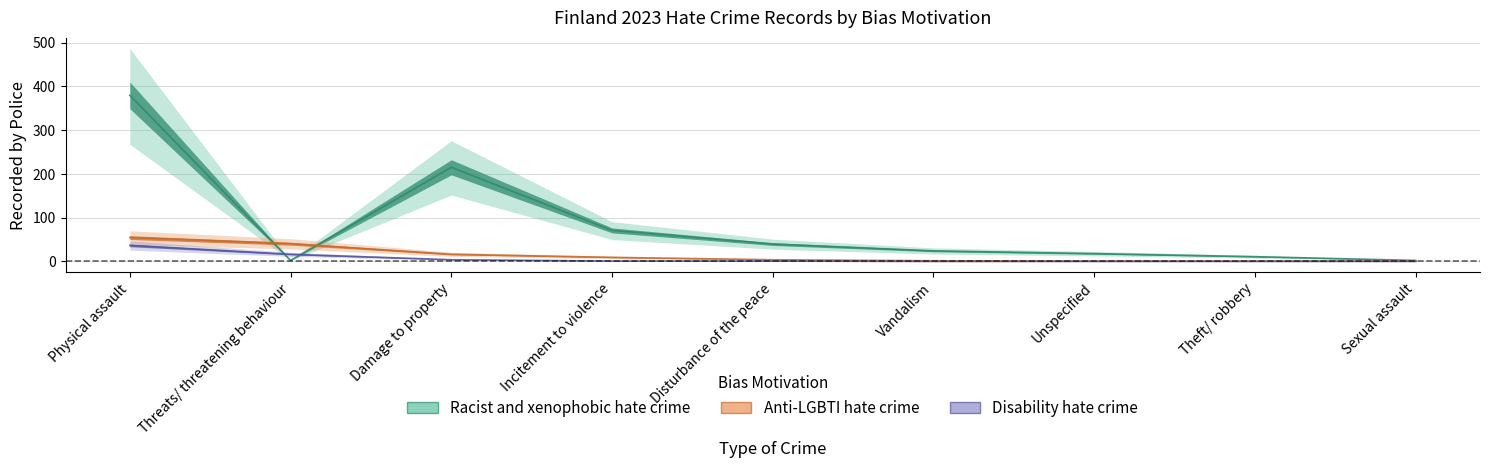

Reading left to right, what are all the values shown in this chart?

Racist and xenophobic hate crime: 379.9	2.3	215.3	71.0	39.8	24.2	17.9	10.9	2.3
Anti-LGBTI hate crime: 54.6	40.6	16.4	9.4	3.9	1.6	0.8	0.8	0.8
Disability hate crime: 36.7	16.4	3.9	0.8	0.8	0.0	0.0	0.0	0.0